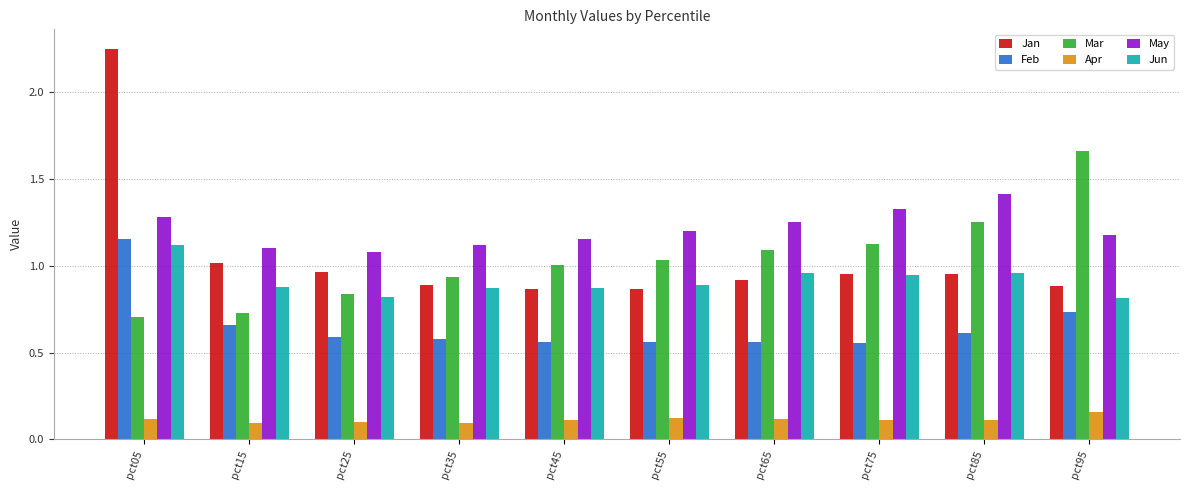

True or false: Feb has a value of 0.2 at pct45.

False